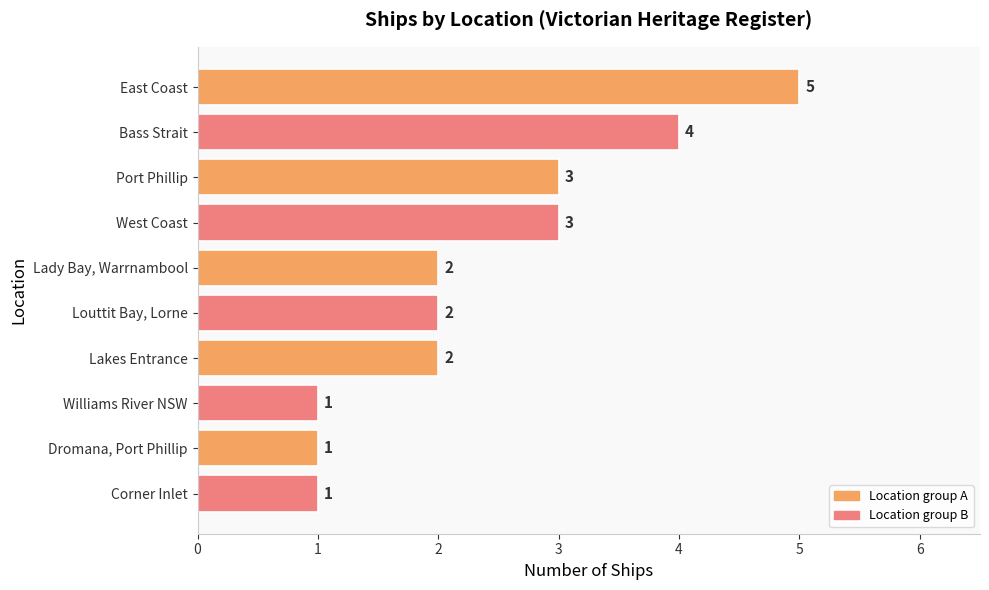

Between Dromana, Port Phillip and Port Phillip, which is larger?

Port Phillip